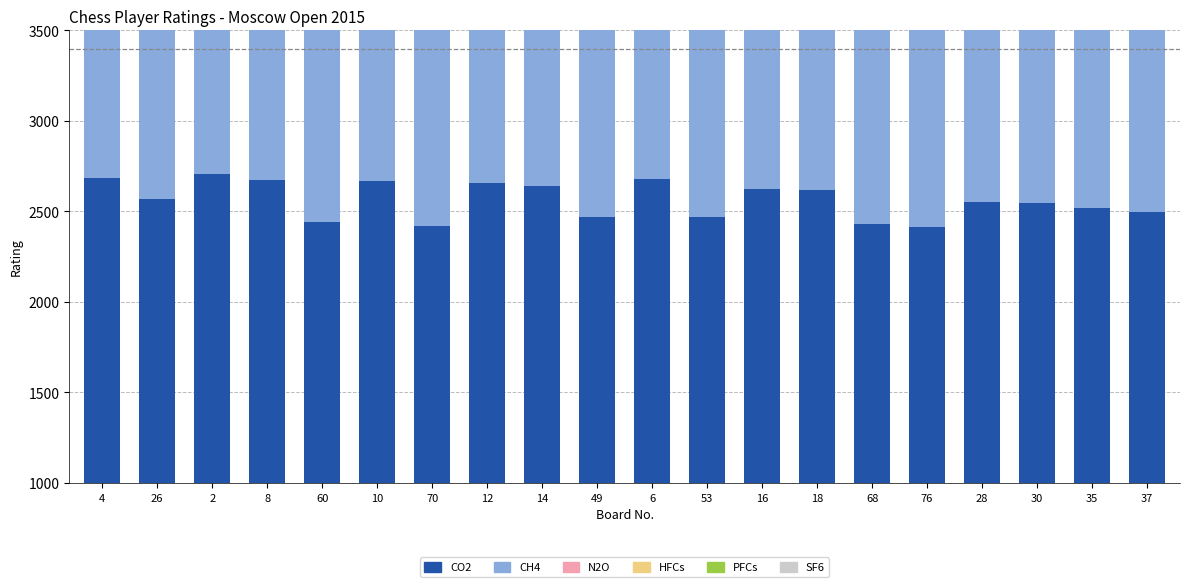

How many bars are there in total?

120